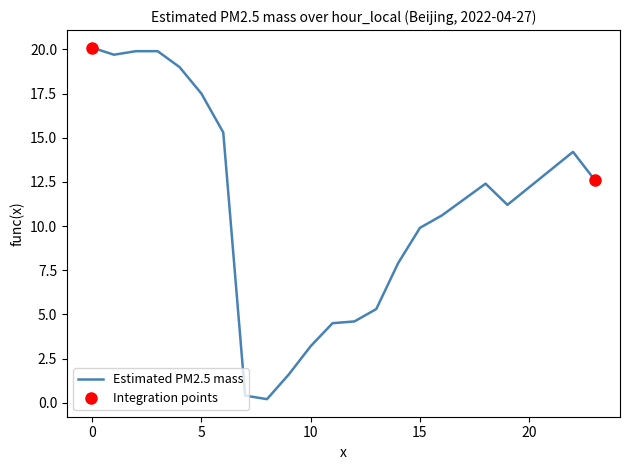

How many lines are shown in the chart?

1